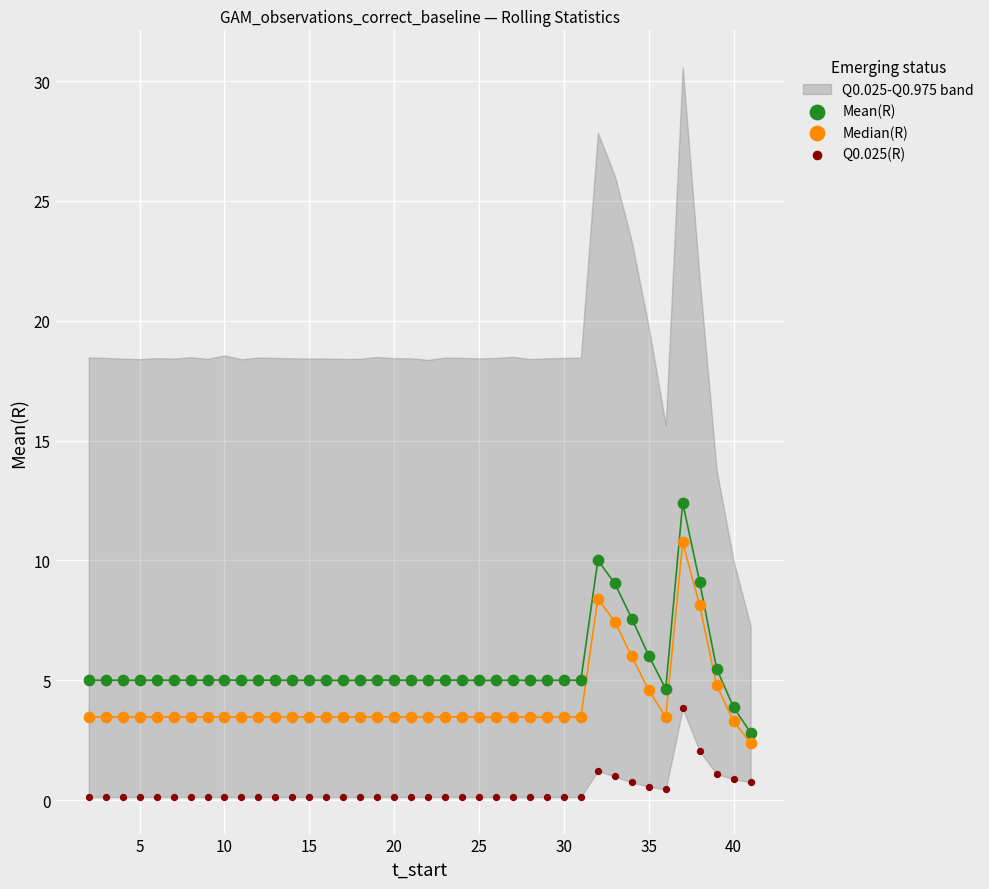

Which series has the largest Y range (max minus min)?

Mean(R)